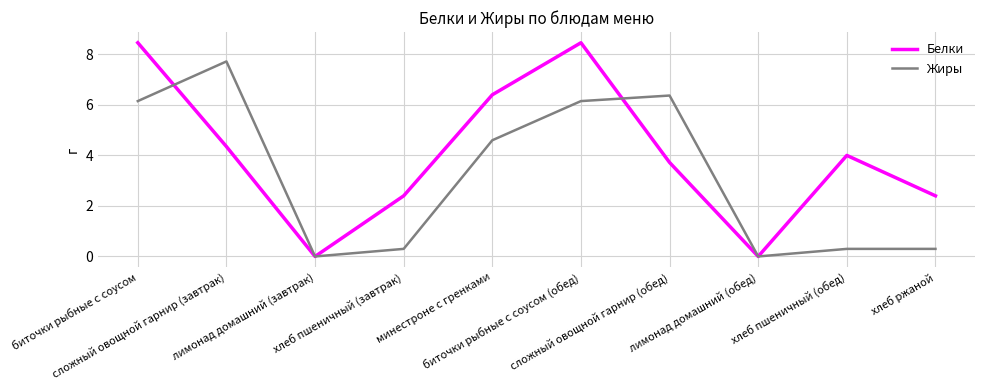

What is the spread (max minus min) of values at биточки рыбные с соусом (обед)?

2.3